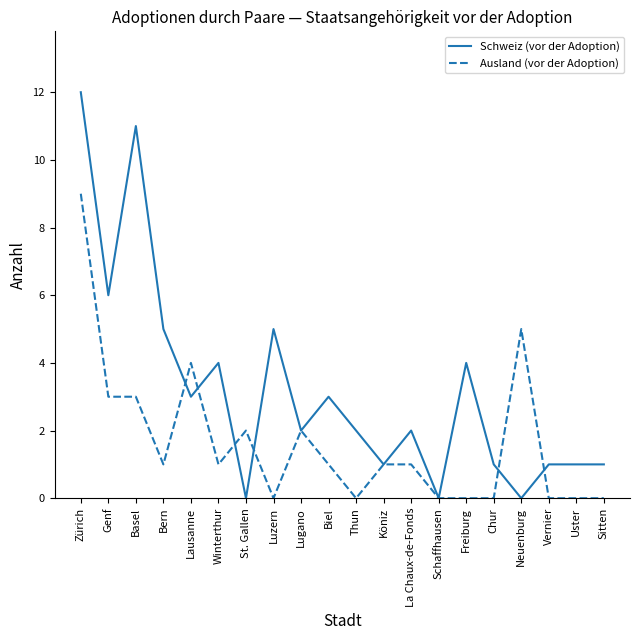

What is the difference between the maximum and minimum values in the Ausland (vor der Adoption) series?

9